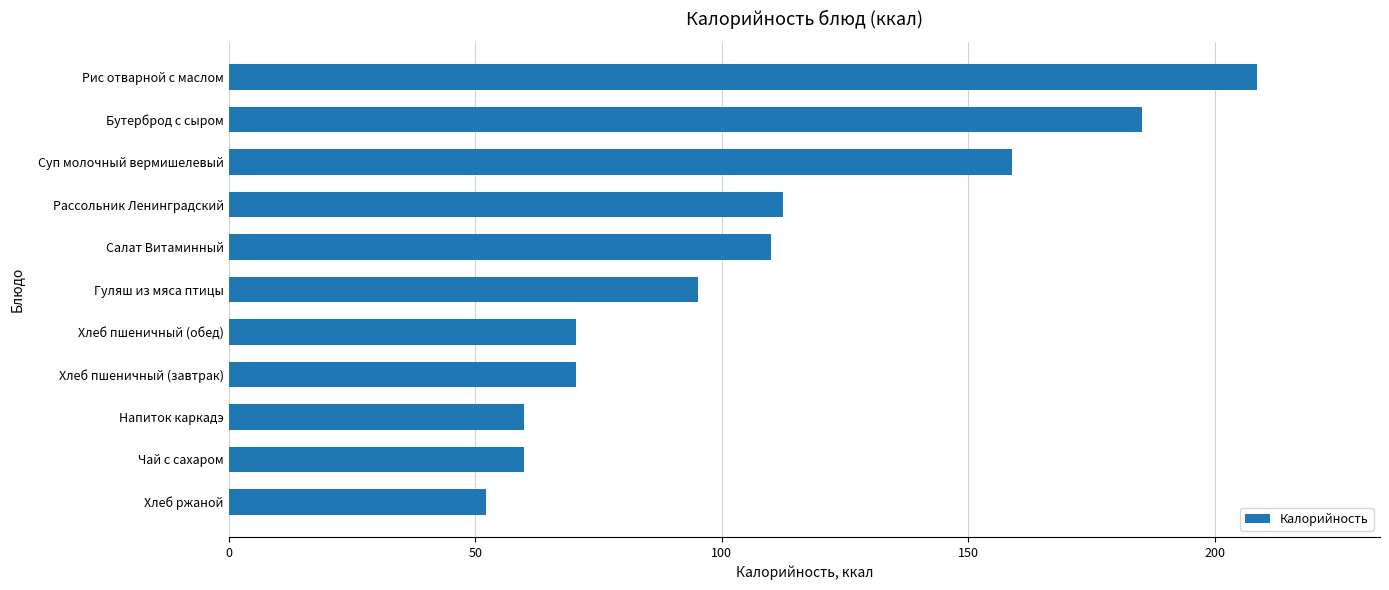

How many distinct data groups are displayed?

1